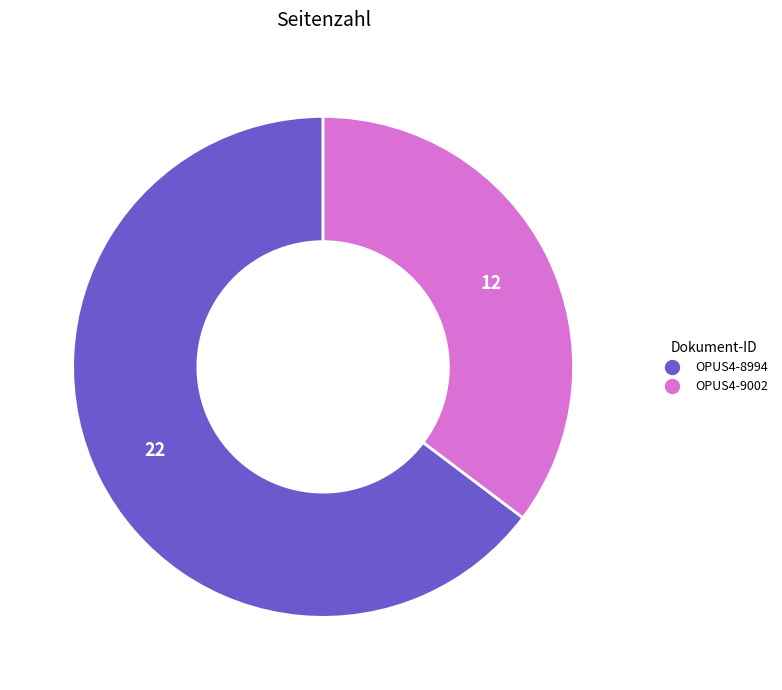

The OPUS4-9002 slice represents 35% of the pie. True or false?

True